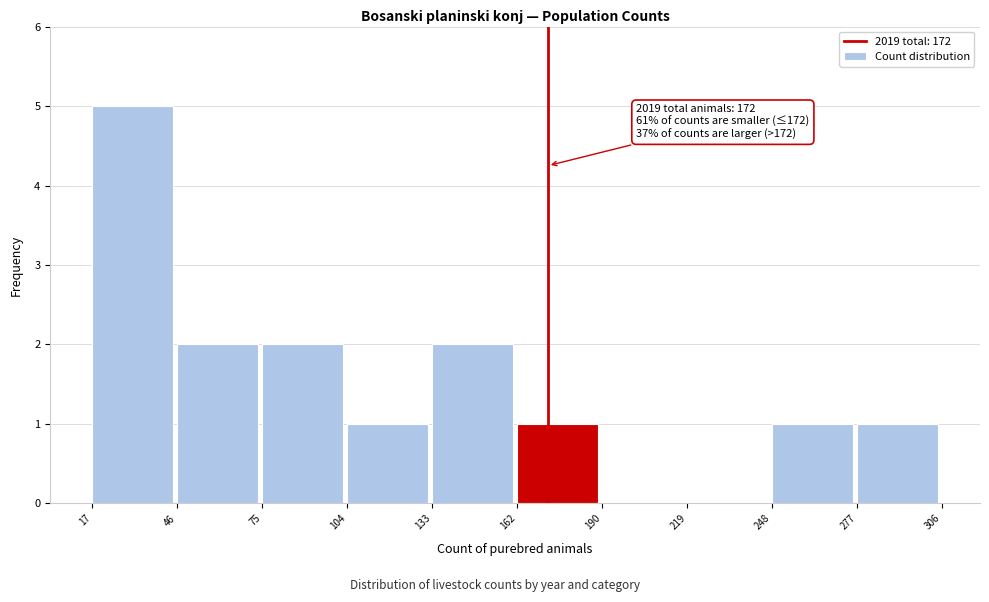

Which range on the x-axis has the tallest bar?

17 to 46